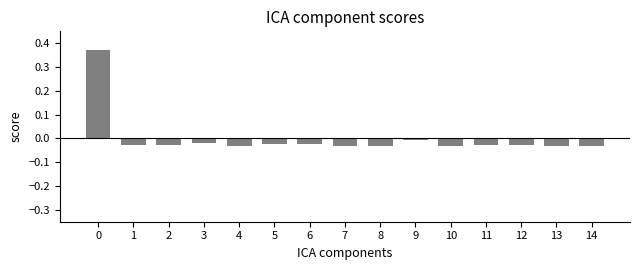

What is the change in value from 0 to 11?

-0.4